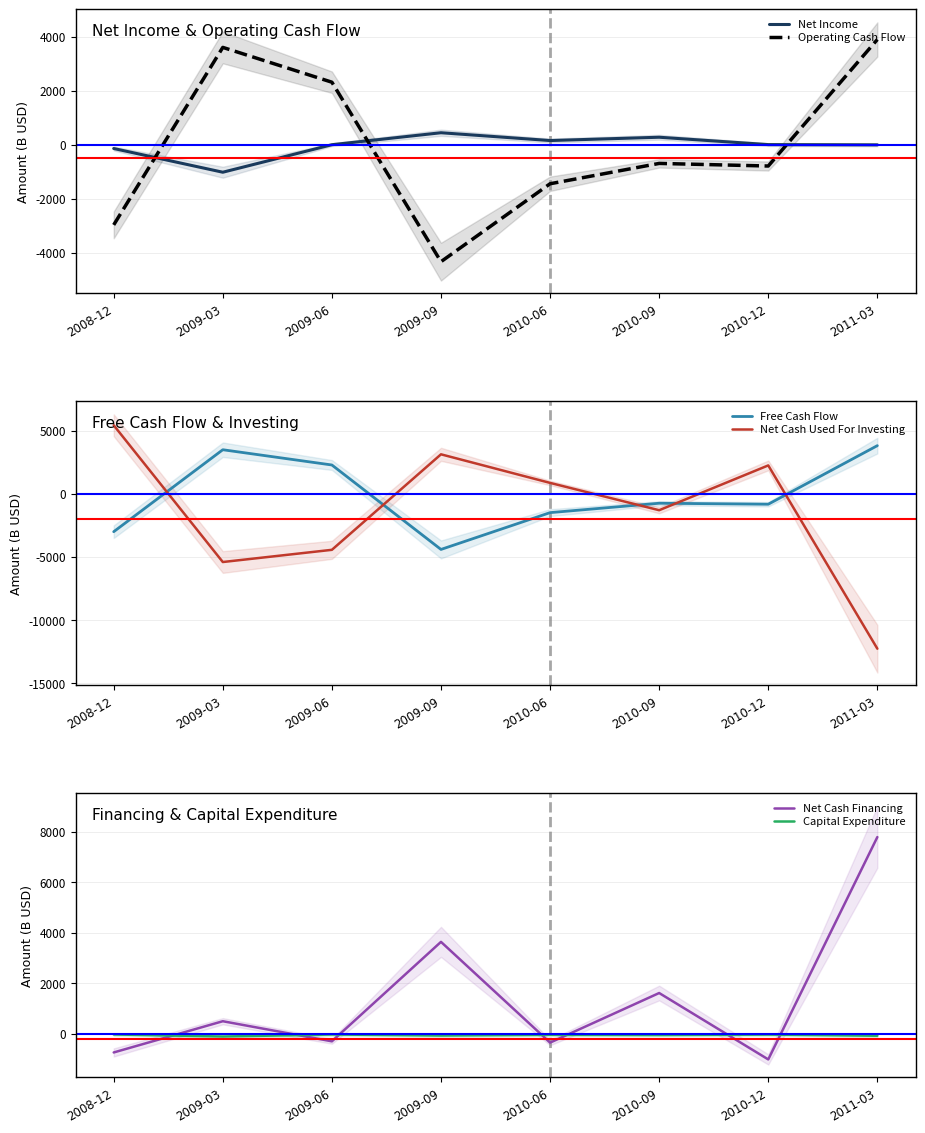

Reading left to right, what are all the values shown in this chart?

Net Income: 2008-12=-144.9	2009-03=-1023.4	2009-06=-4.5	2009-09=439.0	2010-06=149.8	2010-09=272.7	2010-12=-0.4	2011-03=-9.4
Operating Cash Flow: 2008-12=-2974.3	2009-03=3600.0	2009-06=2310.9	2009-09=-4336.3	2010-06=-1450.6	2010-09=-697.0	2010-12=-793.5	2011-03=3892.9
Free Cash Flow: 2008-12=-3005.0	2009-03=3487.8	2009-06=2279.2	2009-09=-4410.1	2010-06=-1494.8	2010-09=-750.9	2010-12=-828.6	2011-03=3811.6
Net Cash Used For Investing: 2008-12=5427.2	2009-03=-5407.5	2009-06=-4441.2	2009-09=3124.8	2010-06=860.9	2010-09=-1303.5	2010-12=2245.7	2011-03=-12273.8
Net Cash Financing: 2008-12=-742.7	2009-03=493.5	2009-06=-302.1	2009-09=3634.2	2010-06=-353.5	2010-09=1609.9	2010-12=-1018.3	2011-03=7781.8
Capital Expenditure: 2008-12=-30.7	2009-03=-112.3	2009-06=-31.7	2009-09=-73.8	2010-06=-44.2	2010-09=-53.9	2010-12=-35.0	2011-03=-81.2